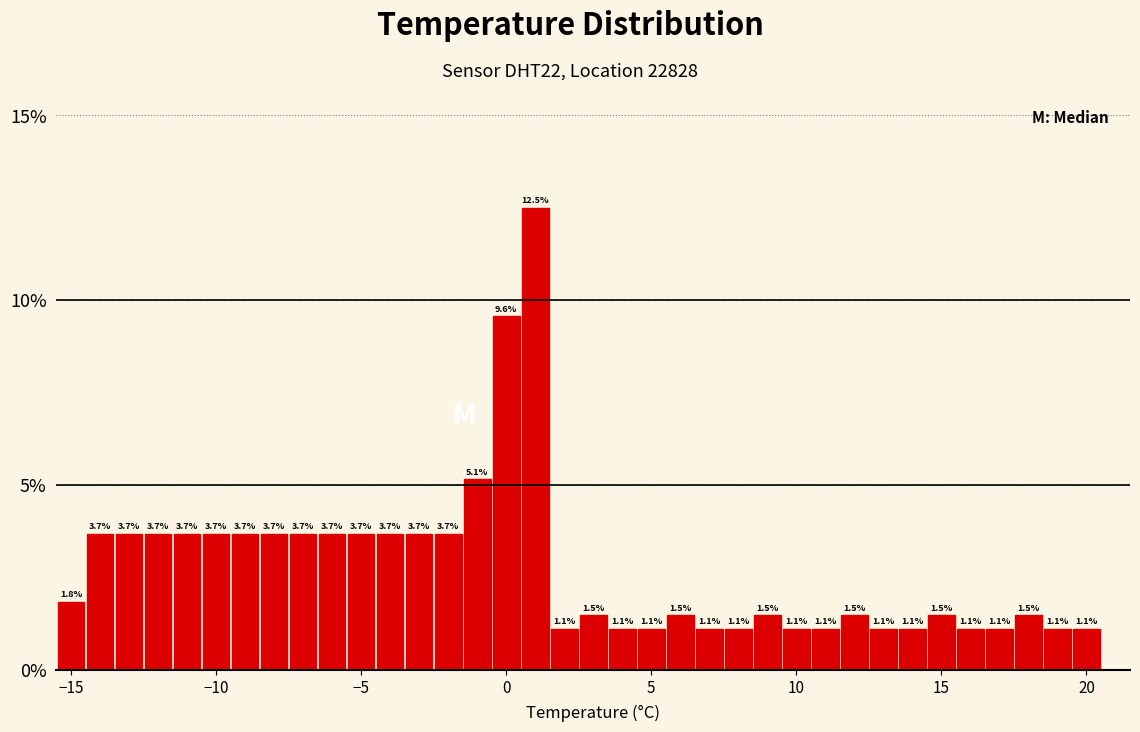

Read against the x-axis, roughly where is the centre of the tallest bar?

1.0